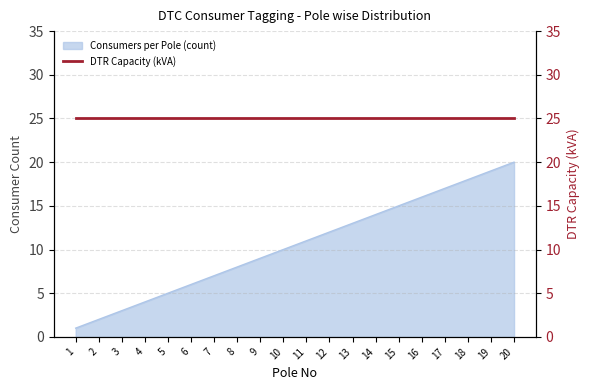

Reading left to right, list all the values displayed in this chart.

1=1	2=2	3=3	4=4	5=5	6=6	7=7	8=8	9=9	10=10	11=11	12=12	13=13	14=14	15=15	16=16	17=17	18=18	19=19	20=20